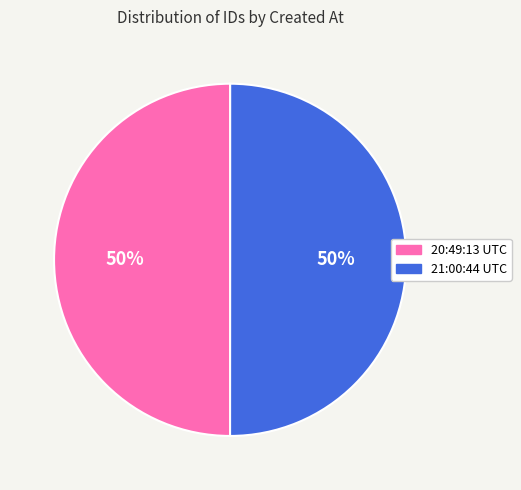

To the nearest percent, what is the average slice percentage?

50%